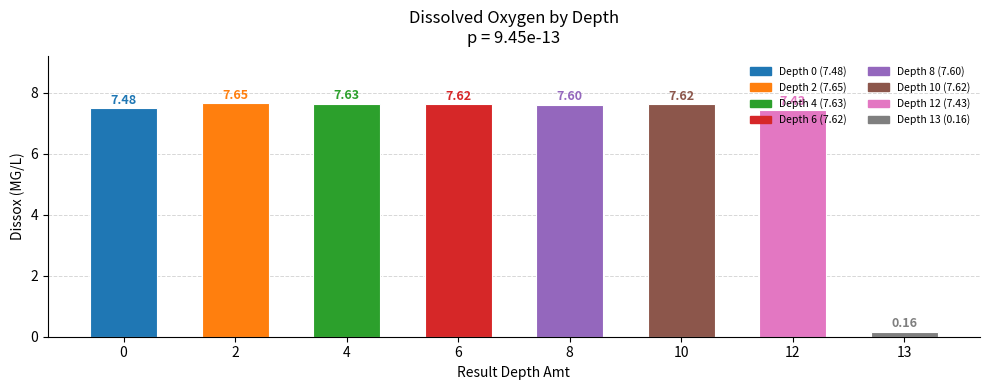

True or false: the data shows 11.1 at 10.

False